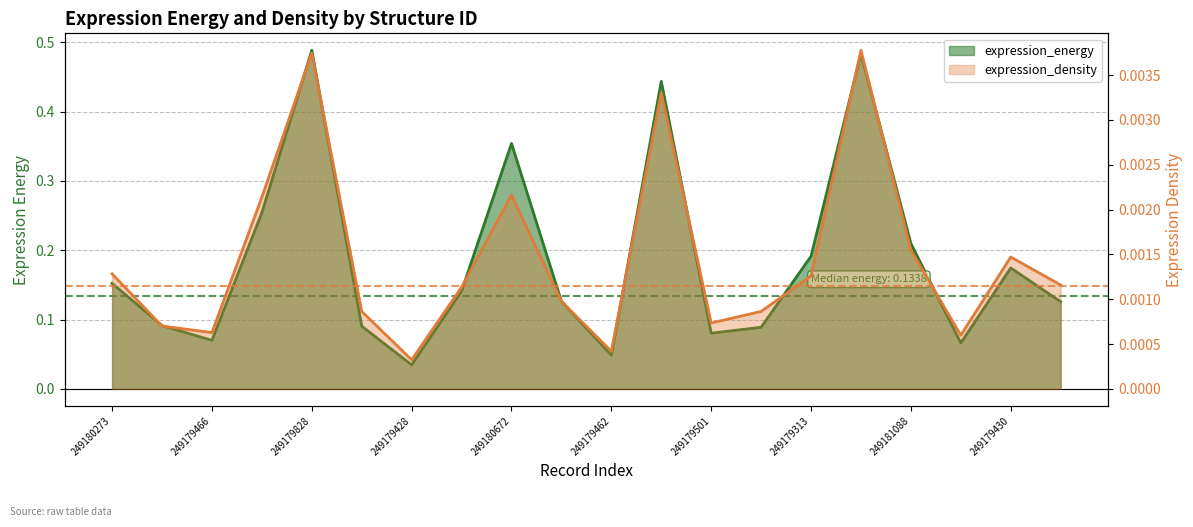

Between 249179428 and 249180896, which series saw the biggest shift?

expression_energy